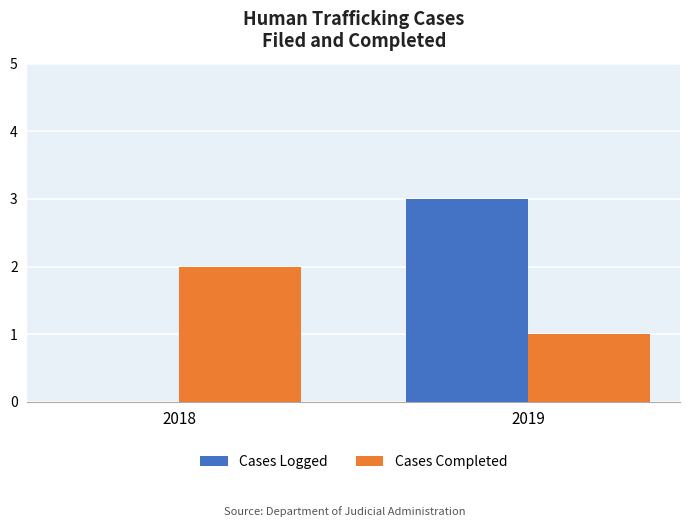

What is the highest value of the Cases Completed series?

2